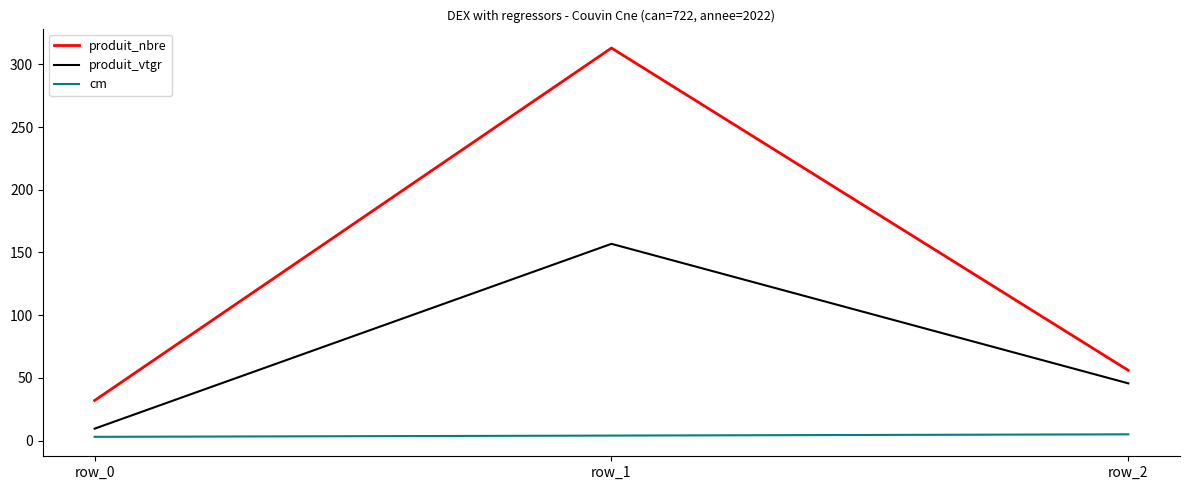

At which category is the sum across all series the highest?

row_1